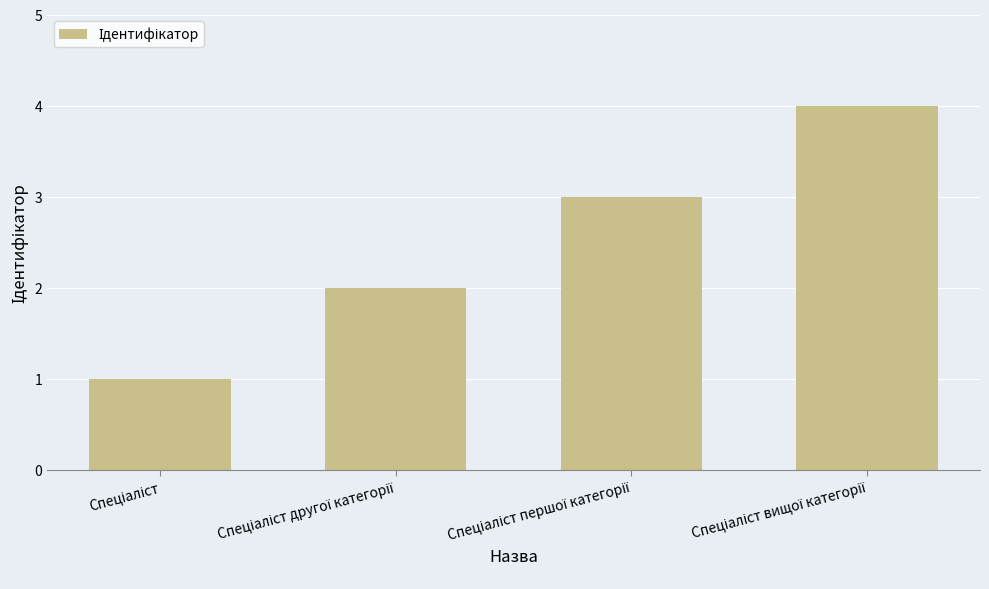

Does the chart contain stacked bars?

No